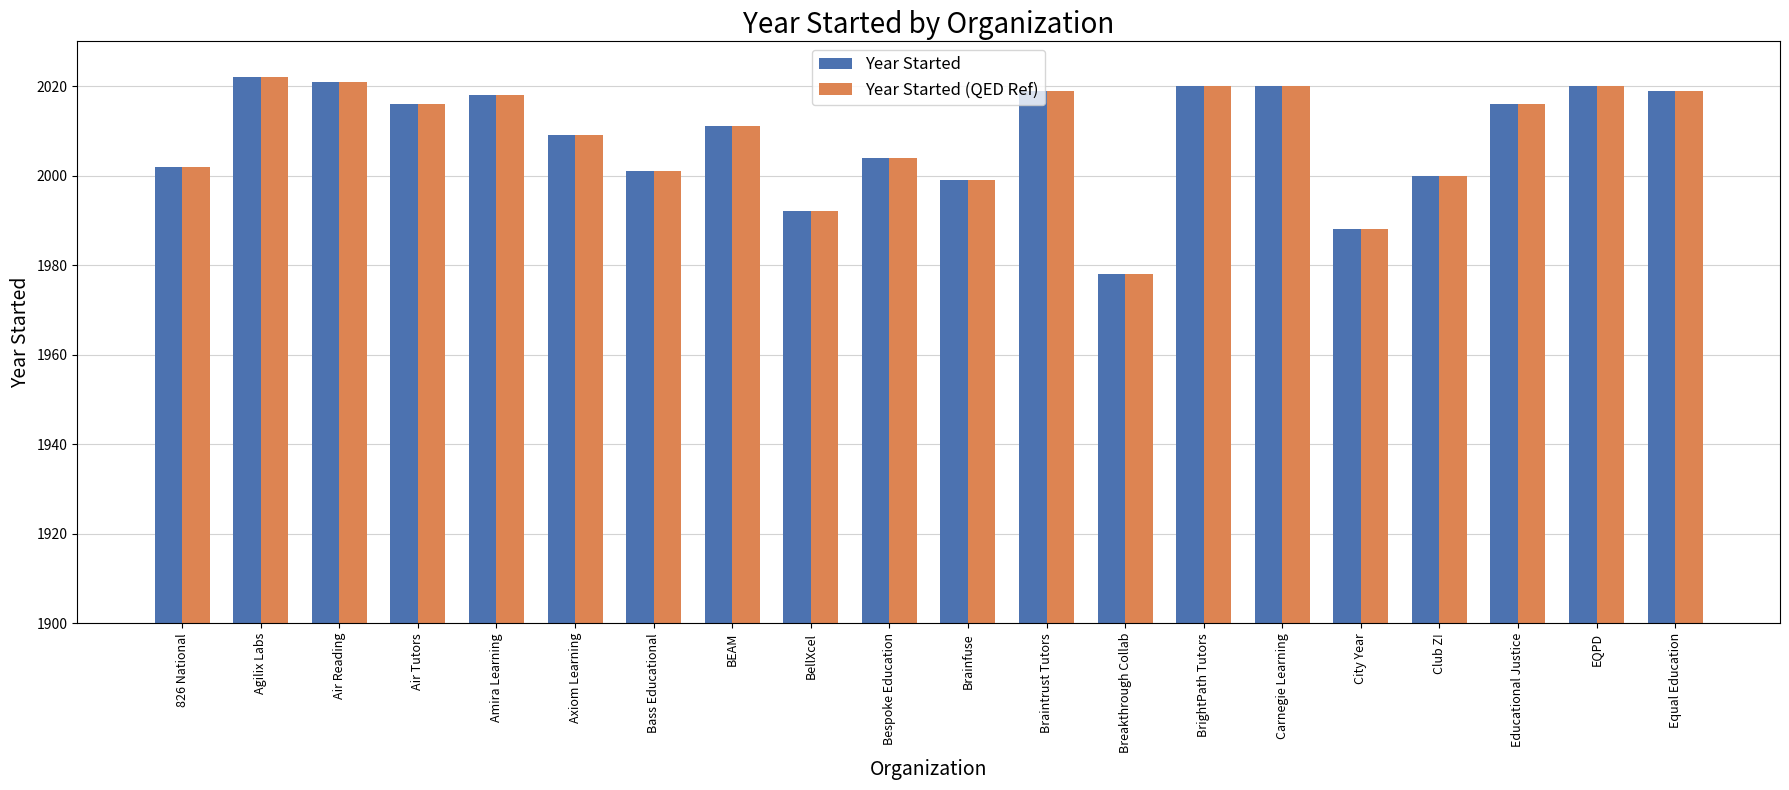

Reading right to left, what are all the values shown in this chart?

Year Started: Equal Education=2019	EQPD=2020	Educational Justice=2016	Club Z!=2000	City Year=1988	Carnegie Learning=2020	BrightPath Tutors=2020	Breakthrough Collab=1978	Braintrust Tutors=2019	Brainfuse=1999	Bespoke Education=2004	BellXcel=1992	BEAM=2011	Bass Educational=2001	Axiom Learning=2009	Amira Learning=2018	Air Tutors=2016	Air Reading=2021	Agilix Labs=2022	826 National=2002
Year Started (QED Ref): Equal Education=2019	EQPD=2020	Educational Justice=2016	Club Z!=2000	City Year=1988	Carnegie Learning=2020	BrightPath Tutors=2020	Breakthrough Collab=1978	Braintrust Tutors=2019	Brainfuse=1999	Bespoke Education=2004	BellXcel=1992	BEAM=2011	Bass Educational=2001	Axiom Learning=2009	Amira Learning=2018	Air Tutors=2016	Air Reading=2021	Agilix Labs=2022	826 National=2002